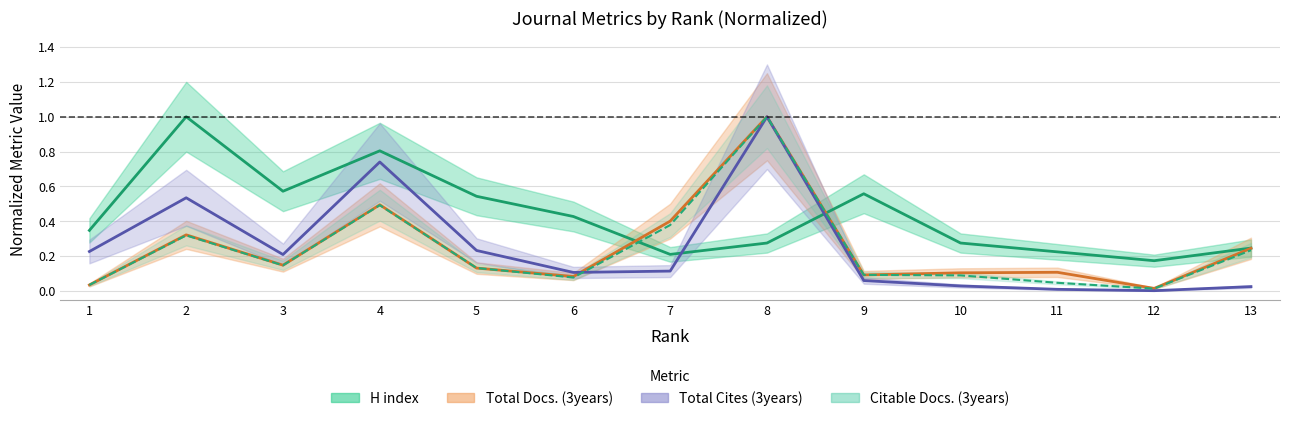

What is the lowest value of the H index series?

0.2